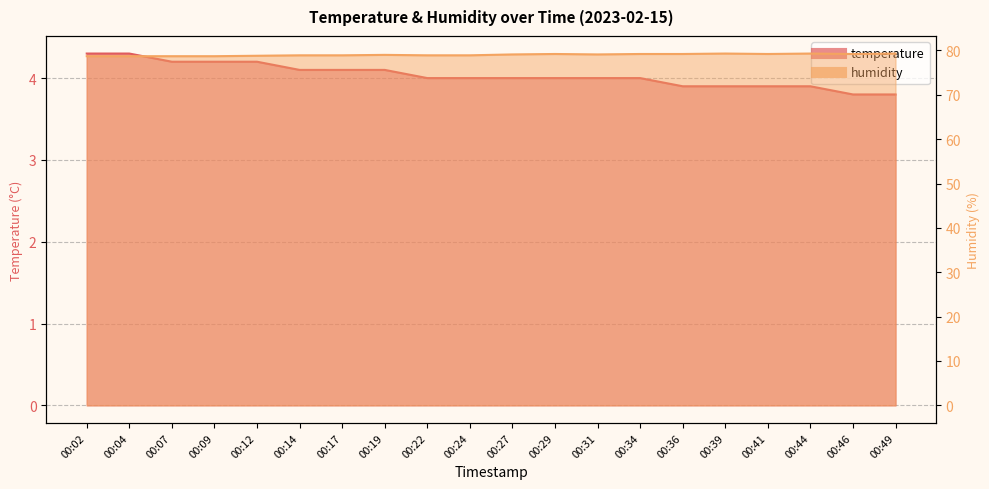

Between 00:19 and 00:44, which is larger?

00:19